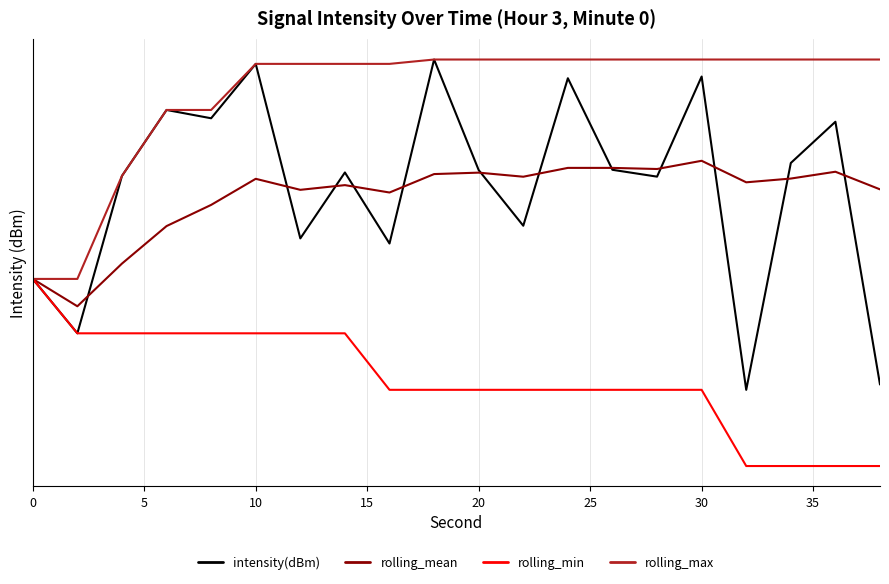

Is the value of rolling_mean at 13 greater than the value of rolling_min at 20?

Yes